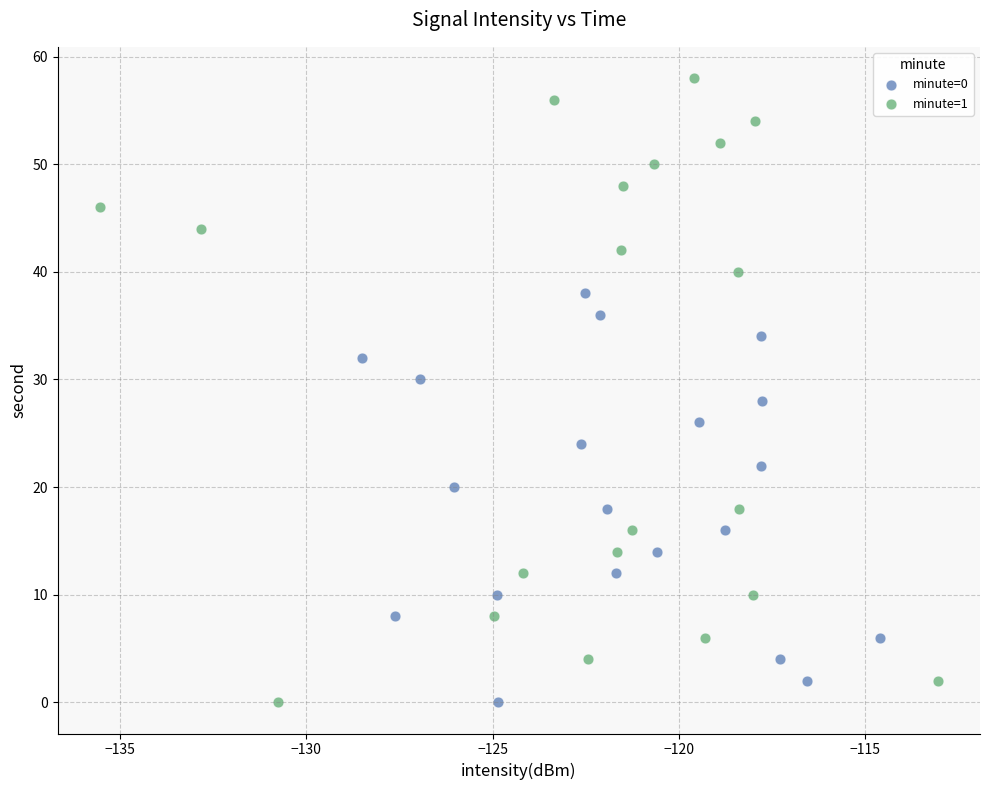

Which series reaches the maximum Y coordinate?

minute=1